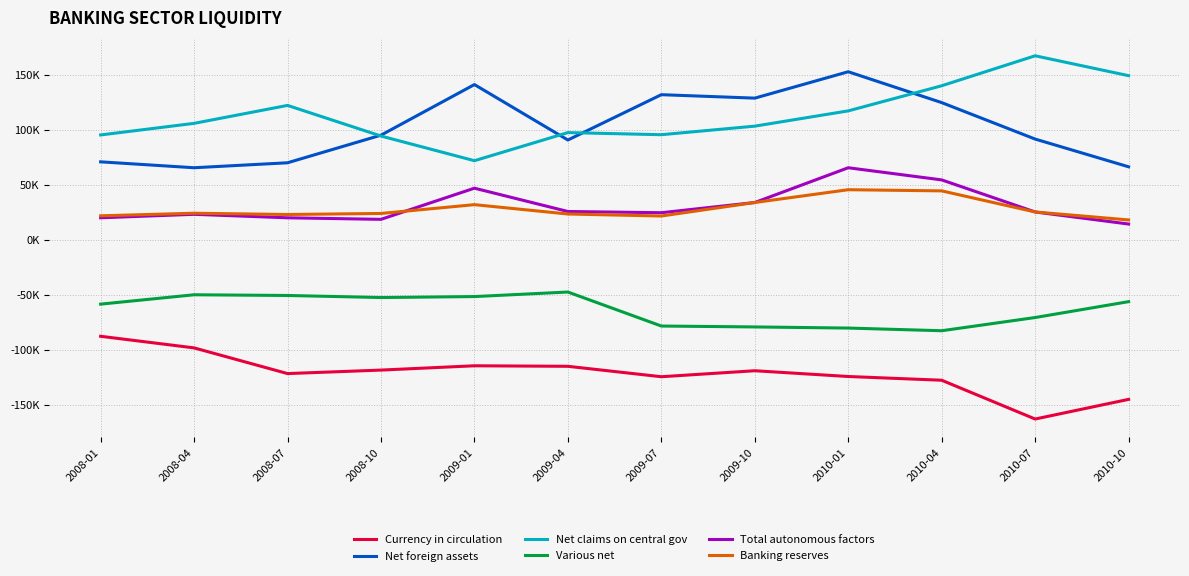

Which series has the widest spread of values?

Net claims on central gov